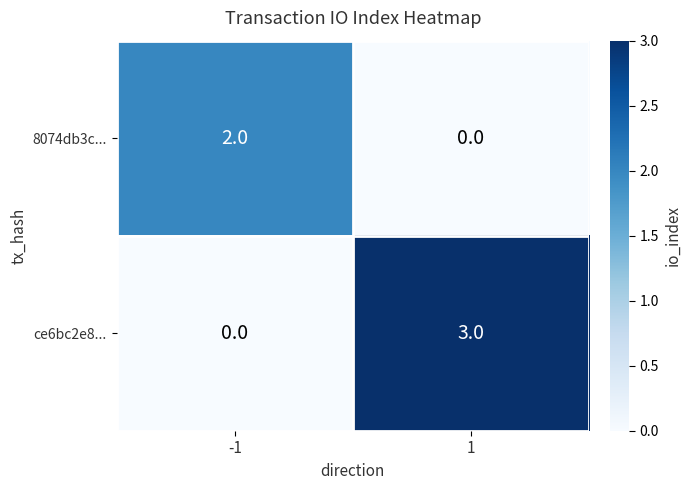

The value of 8074db3c... at 1 is 1. True or false?

False